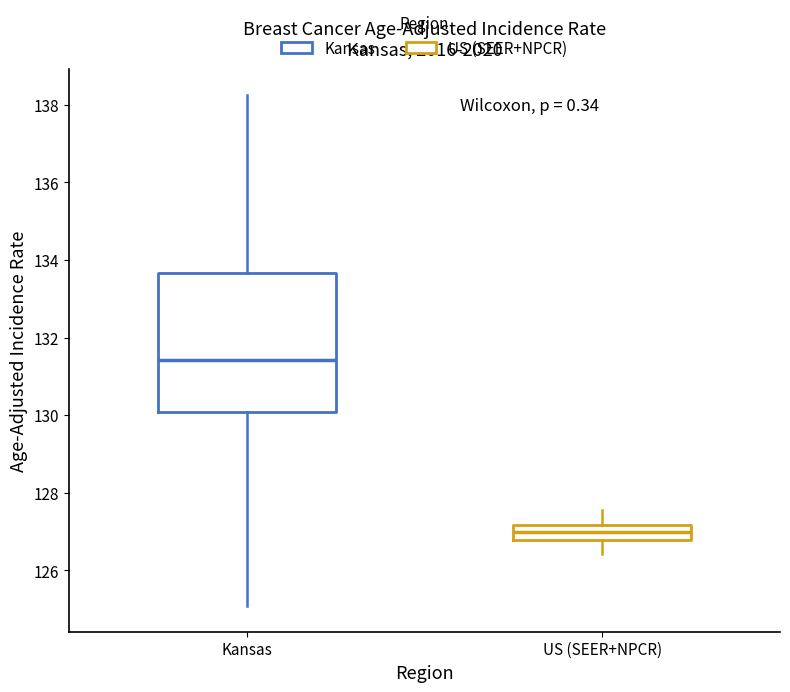

Where does the median line of the box for US (SEER+NPCR) sit on the y-axis? The values are not printed on the chart, so give them approximately, as read against the axis.

127.0